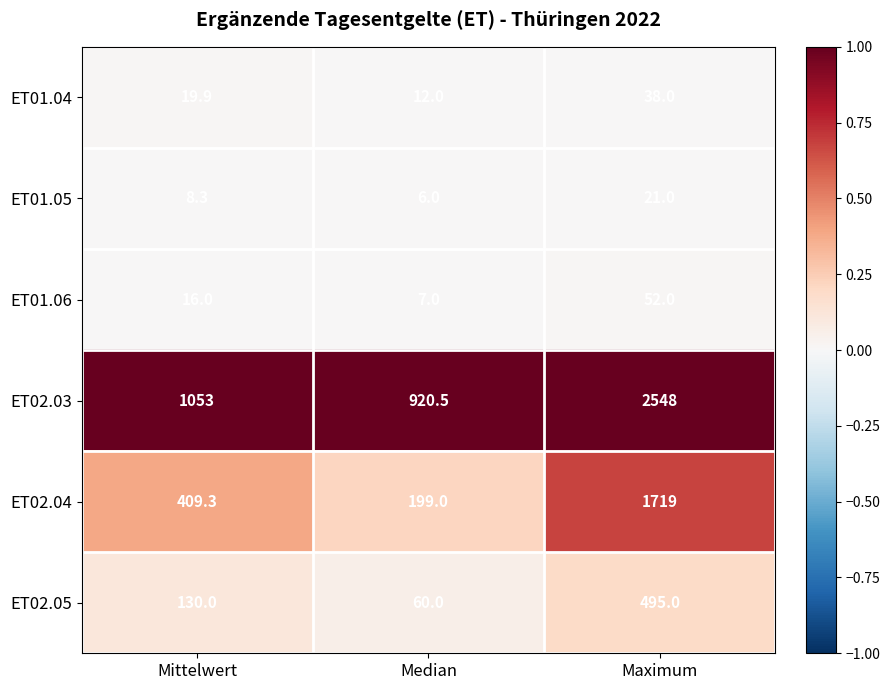

What is the difference between the maximum and minimum values in the ET01.04 series?

26.0